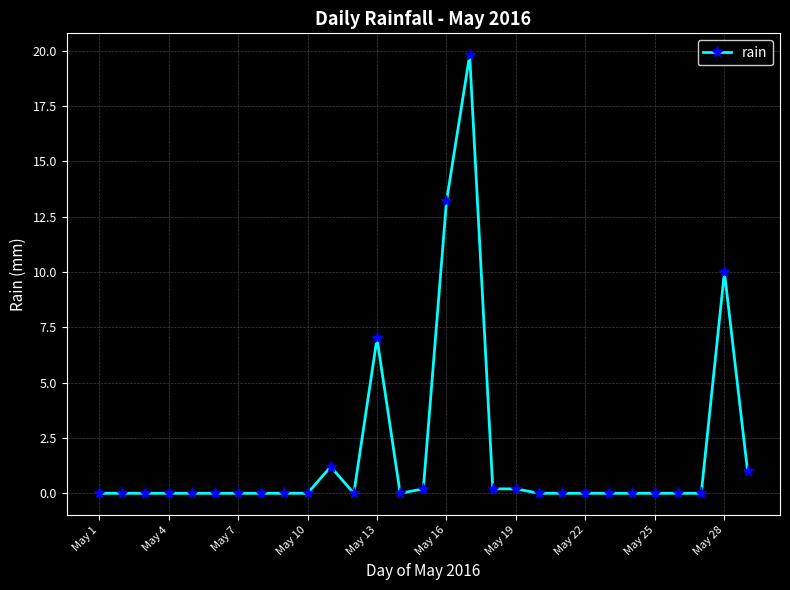

What is the average value?

1.8